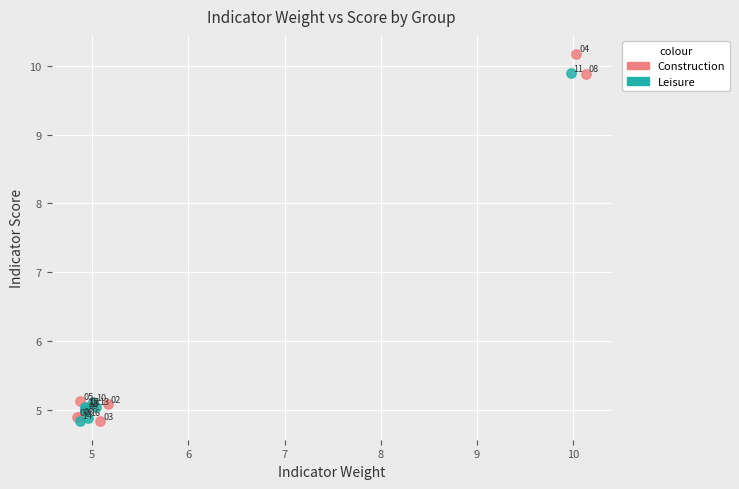

Which series contains the highest Y value?

Construction